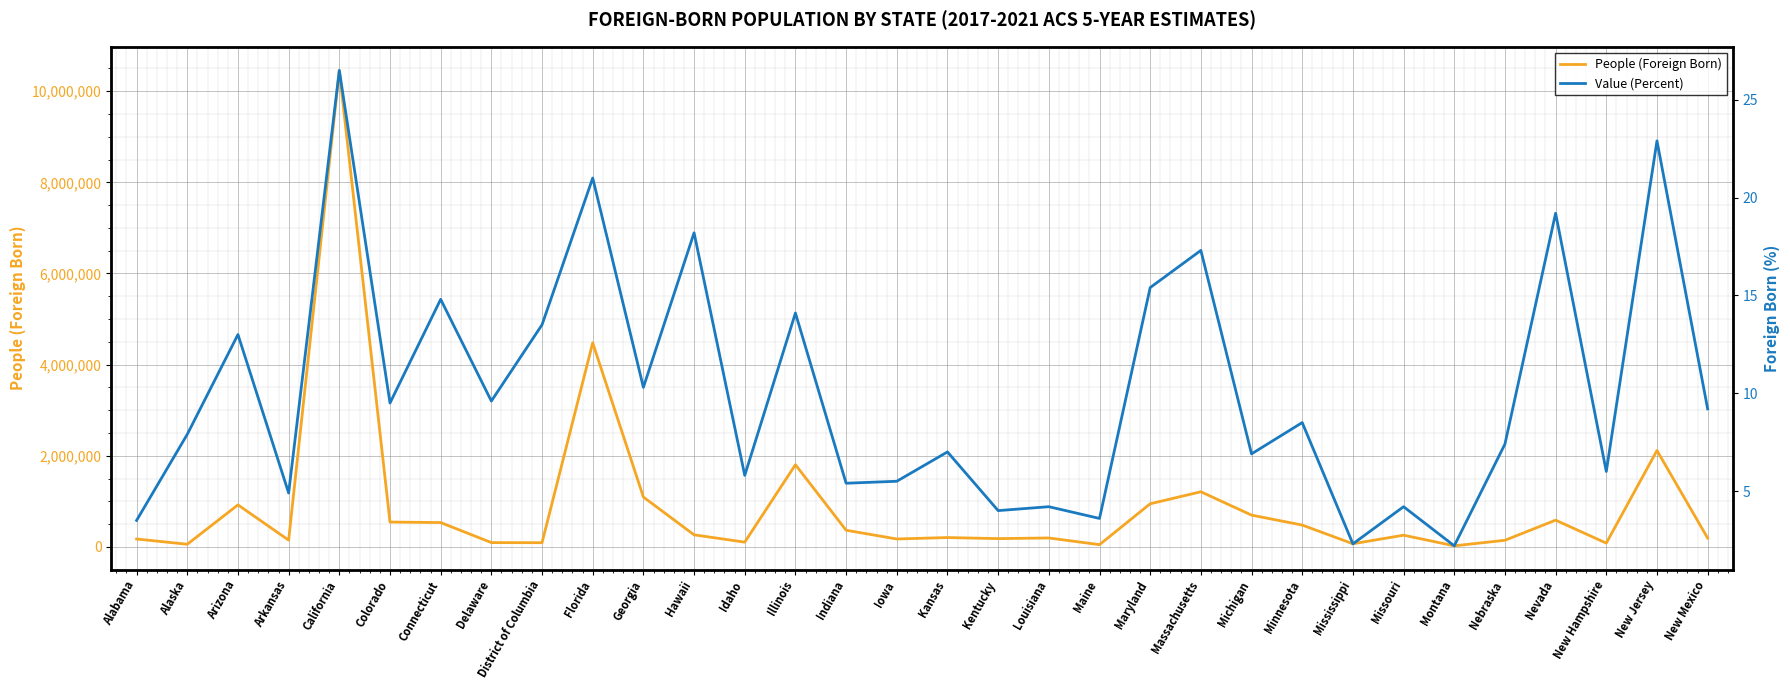

Is this an area chart (filled region under the line)?

No